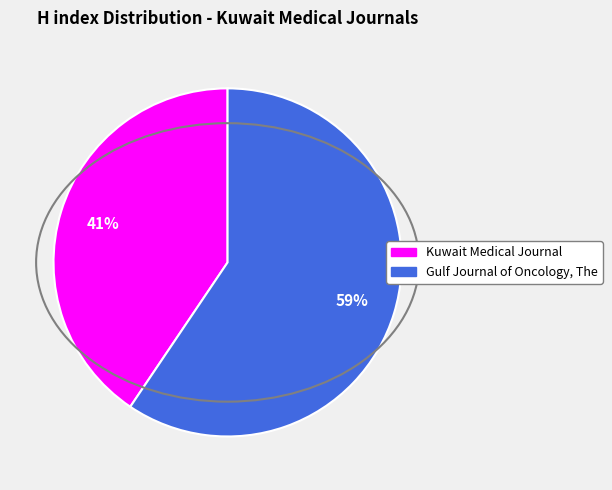

To the nearest percent, what portion does Gulf Journal of Oncology, The represent?

59%